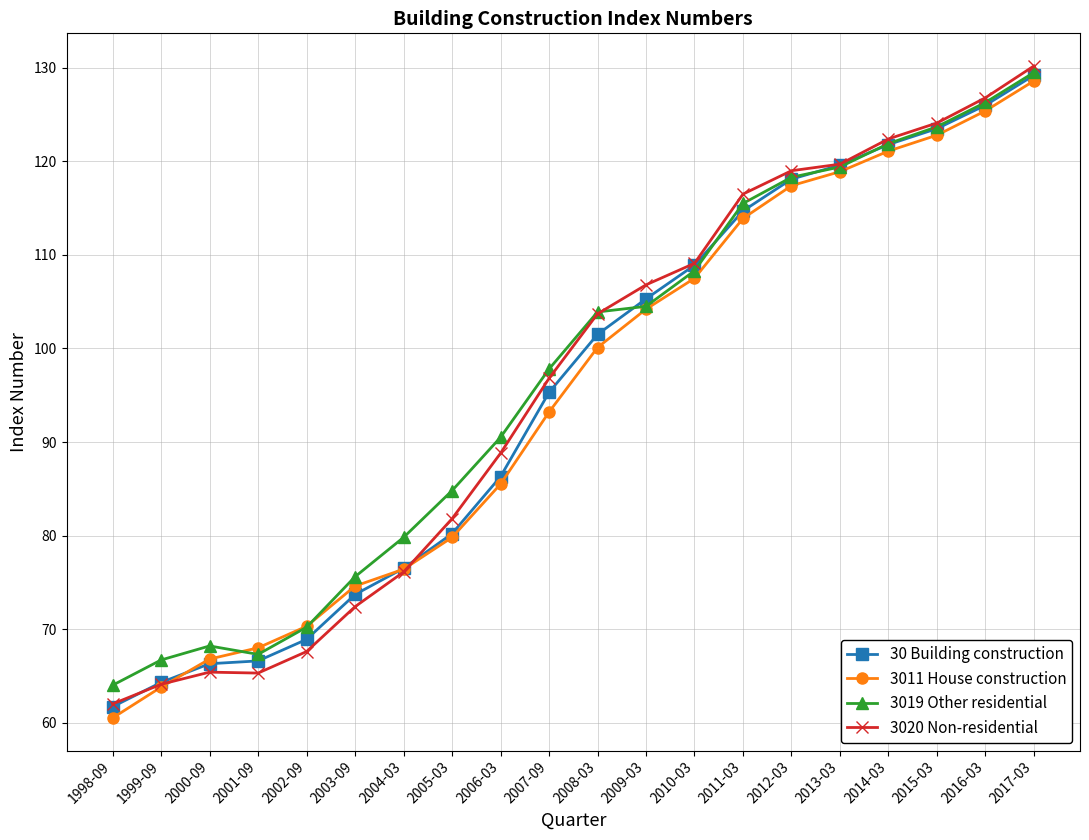

At which label is 3011 House construction closest to 94?

2007-09